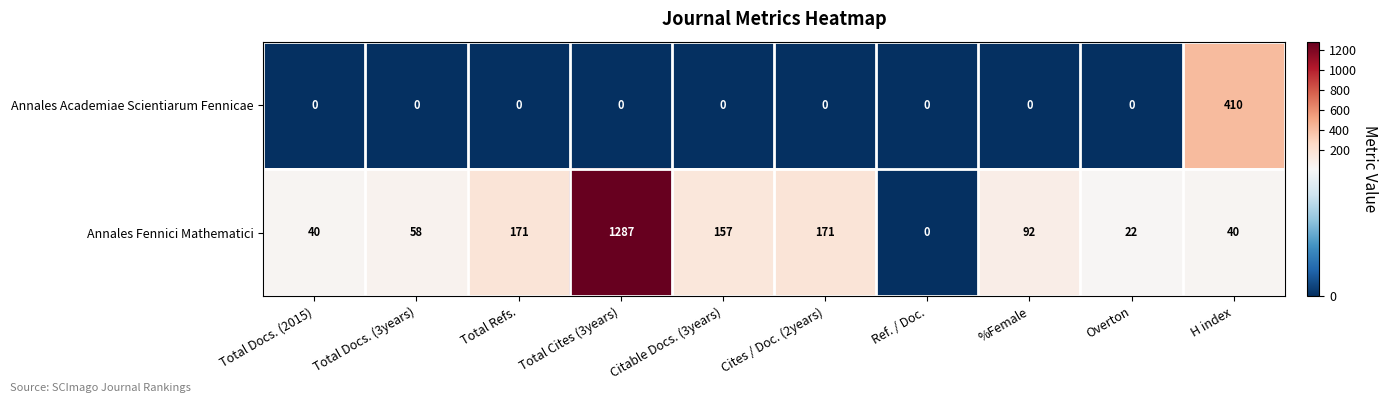

The value of Annales Fennici Mathematici at Cites / Doc. (2years) is 248. True or false?

False